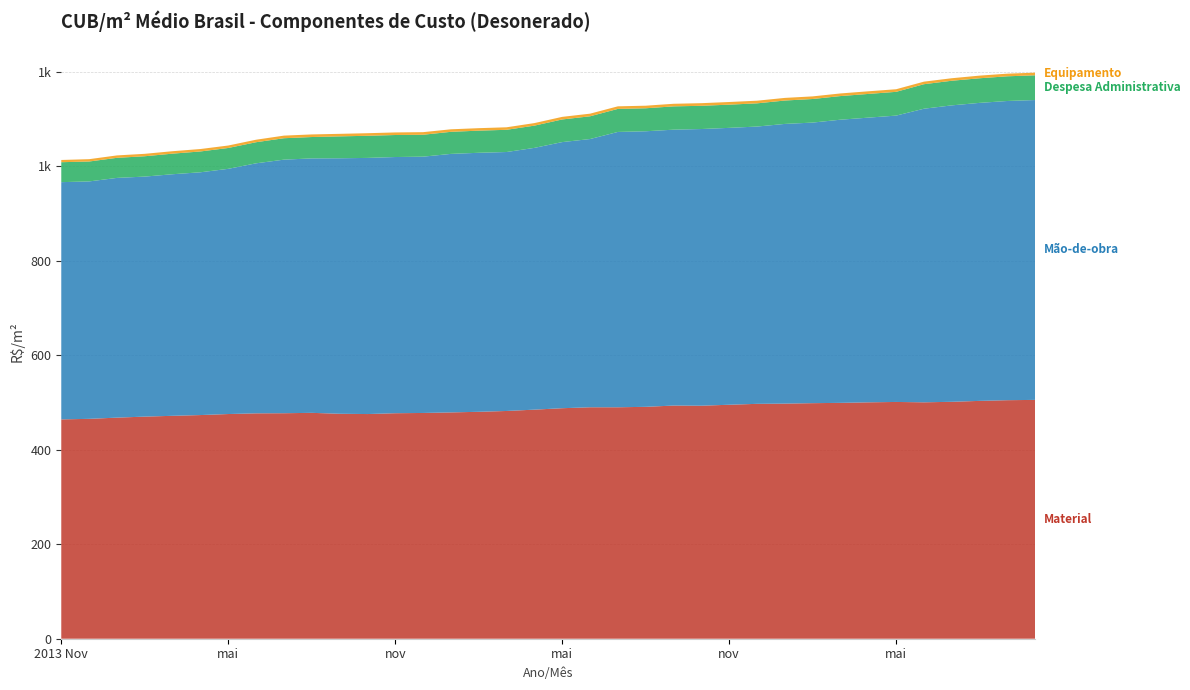

Reading left to right, list all the values displayed in this chart.

Material: 2013 Nov=464.5	dez=465.6	2014 Jan=468.2	fev=470.4	mar=472.0	abr=473.6	mai=475.8	jun=477.3	jul=477.5	ago=478.3	set=476.4	out=475.8	nov=477.5	dez=478.1	2015 Jan=479.2	fev=480.5	mar=482.3	abr=485.1	mai=488.1	jun=490.1	jul=490.1	ago=491.1	set=493.8	out=493.4	nov=495.5	dez=497.4	2016 Jan=497.9	fev=498.8	mar=499.5	abr=500.6	mai=501.4	jun=500.6	jul=501.7	ago=503.6	set=505.1	out=505.8
Mão-de-obra: 2013 Nov=502.4	dez=502.8	2014 Jan=507.6	fev=508.3	mar=511.6	abr=514.1	mai=519.2	jun=529.5	jul=537.0	ago=538.8	set=541.0	out=542.4	nov=542.5	dez=542.7	2015 Jan=547.4	fev=548.5	mar=548.4	abr=554.3	mai=563.5	jun=568.0	jul=583.0	ago=583.5	set=584.2	out=585.9	nov=586.3	dez=587.2	2016 Jan=592.3	fev=594.2	mar=599.6	abr=602.9	mai=606.4	jun=621.7	jul=627.7	ago=631.1	set=633.6	out=635.0
Despesa Administrativa: 2013 Nov=42.2	dez=42.2	2014 Jan=42.5	fev=43.1	mar=43.6	abr=44.1	mai=44.2	jun=44.7	jul=45.4	ago=45.3	set=46.4	out=46.9	nov=46.6	dez=46.4	2015 Jan=46.8	fev=46.9	mar=47.0	abr=47.1	mai=47.9	jun=48.2	jul=48.8	ago=48.7	set=49.4	out=49.2	nov=49.1	dez=49.1	2016 Jan=49.5	fev=49.9	mar=50.0	abr=50.2	mai=50.3	jun=51.9	jul=52.1	ago=52.1	set=52.3	out=52.4
Equipamento: 2013 Nov=4.7	dez=5.0	2014 Jan=5.1	fev=5.2	mar=5.2	abr=5.2	mai=5.2	jun=5.3	jul=5.5	ago=5.5	set=5.4	out=5.5	nov=5.5	dez=5.5	2015 Jan=5.3	fev=5.2	mar=5.3	abr=5.4	mai=5.5	jun=5.5	jul=5.5	ago=5.4	set=5.5	out=5.6	nov=5.6	dez=5.6	2016 Jan=5.6	fev=5.5	mar=5.5	abr=5.6	mai=5.5	jun=5.4	jul=5.3	ago=5.6	set=5.6	out=5.6